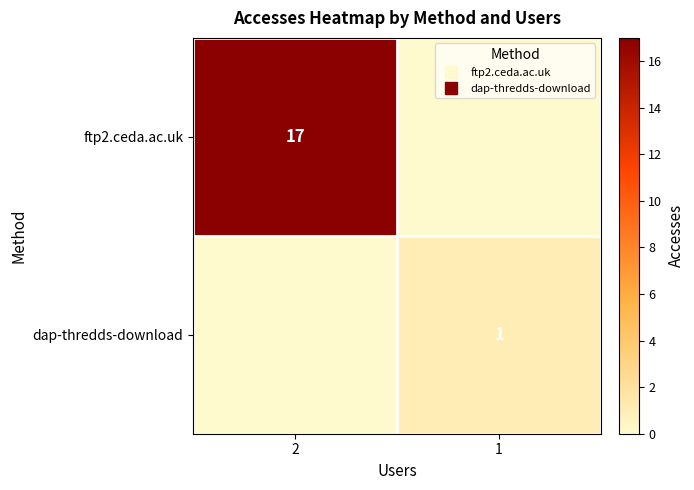

Which series has the widest spread of values?

ftp2.ceda.ac.uk